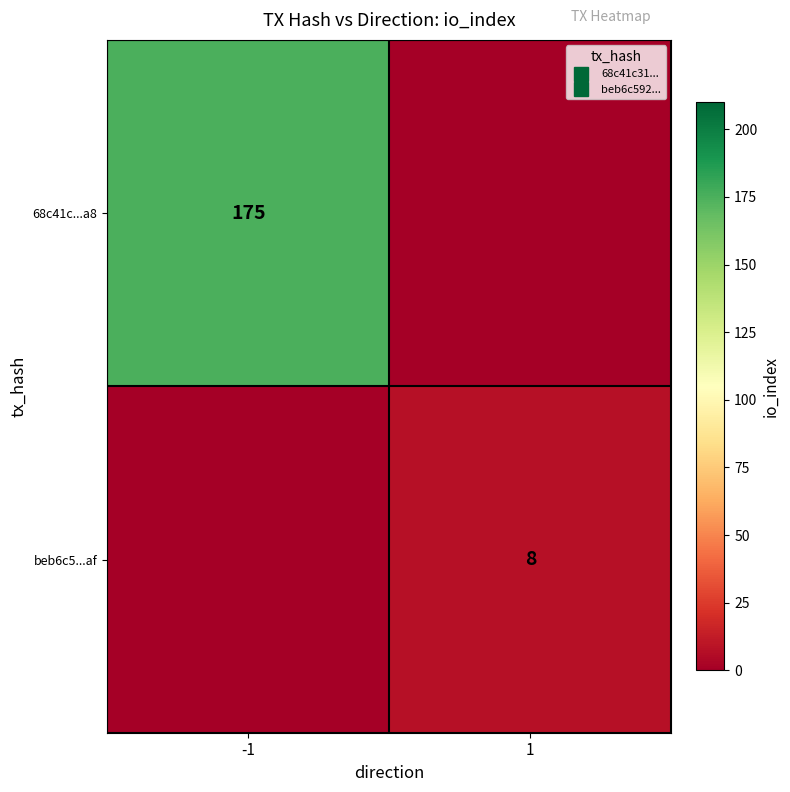

What is the total value across all series at -1?

175